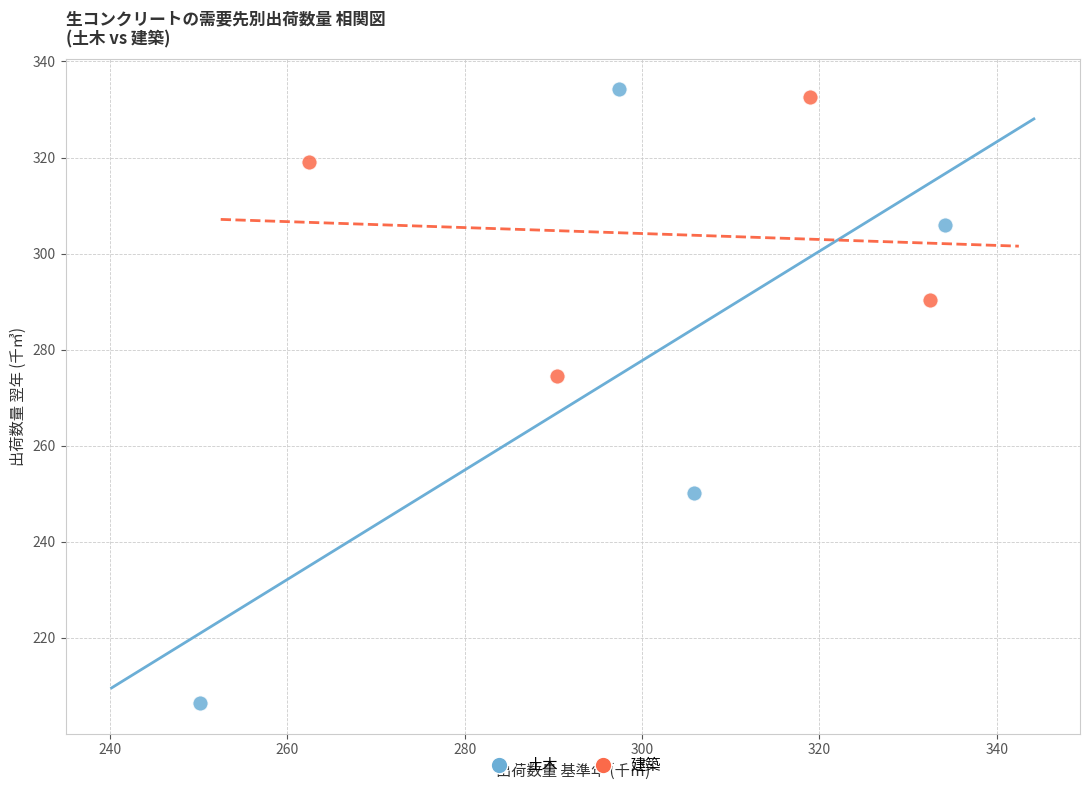

Which series has the widest spread of Y values?

土木